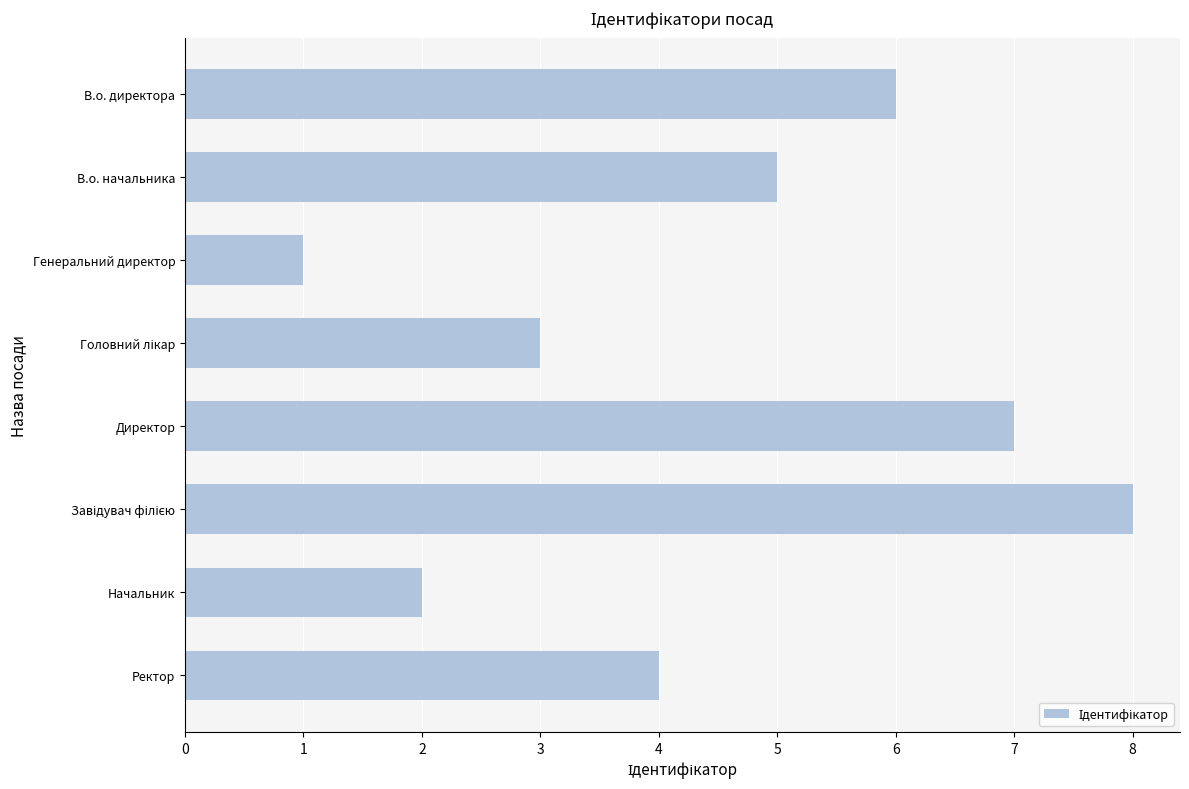

Reading top to bottom, extract all data points from this chart.

6	5	1	3	7	8	2	4